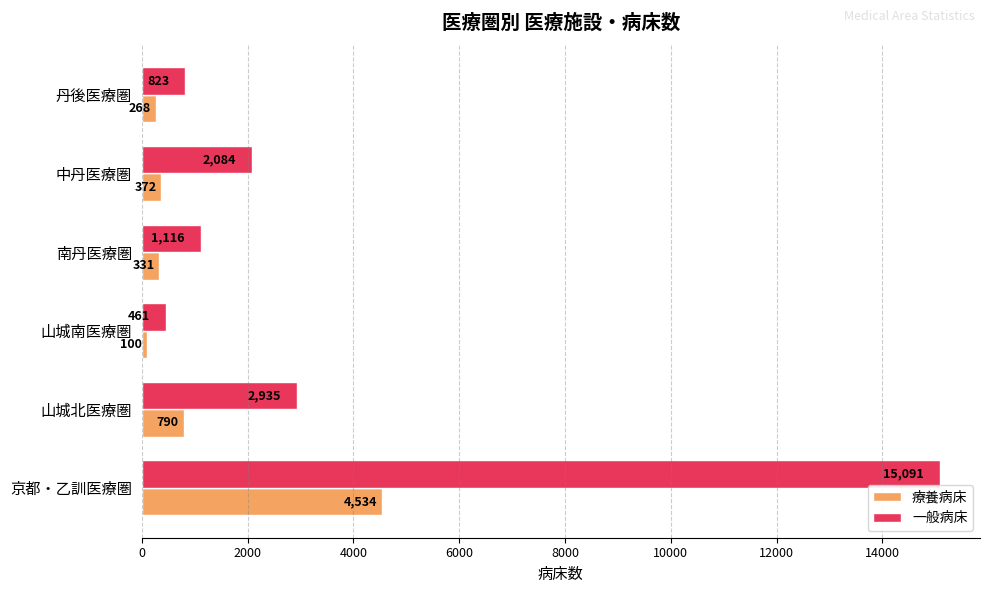

What is the maximum value shown in the chart?

15091